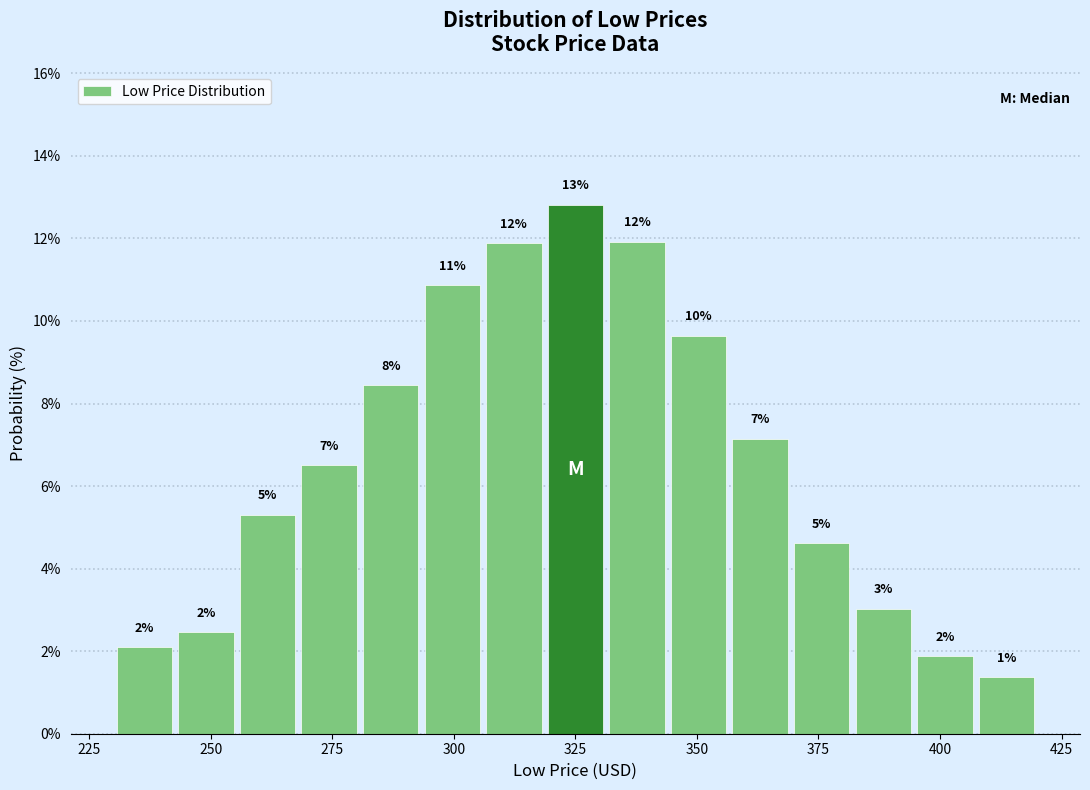

Read against the x-axis, roughly where is the centre of the tallest bar?

325